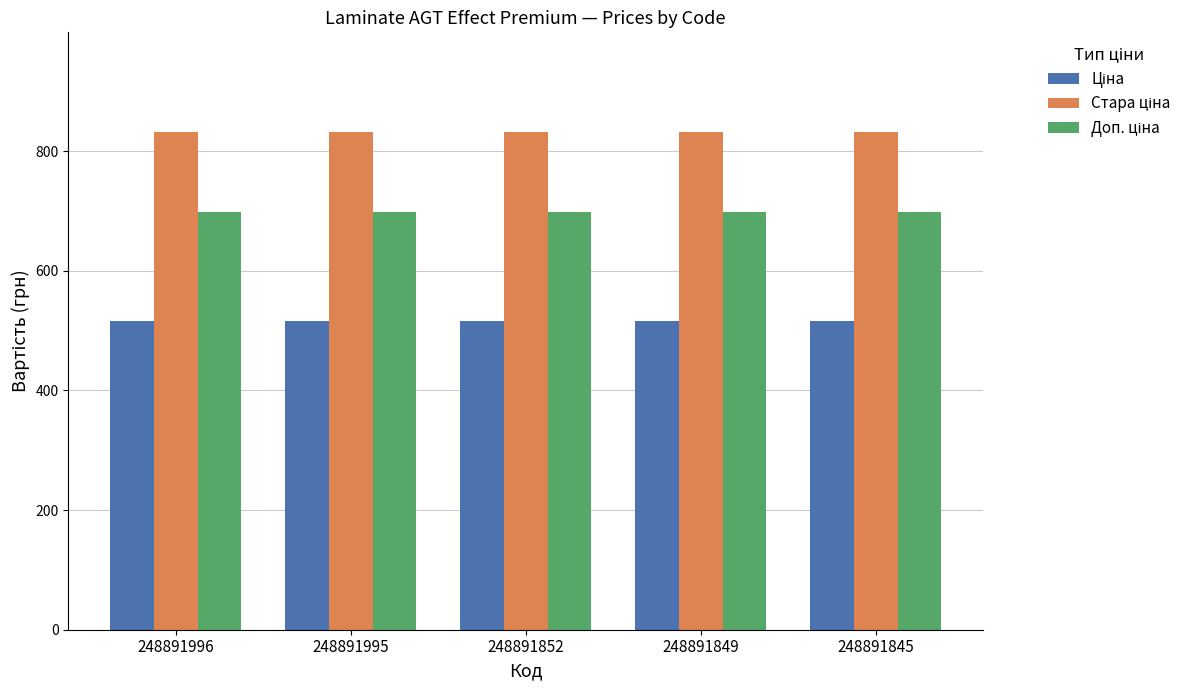

What is the minimum value shown in the chart?

515.8